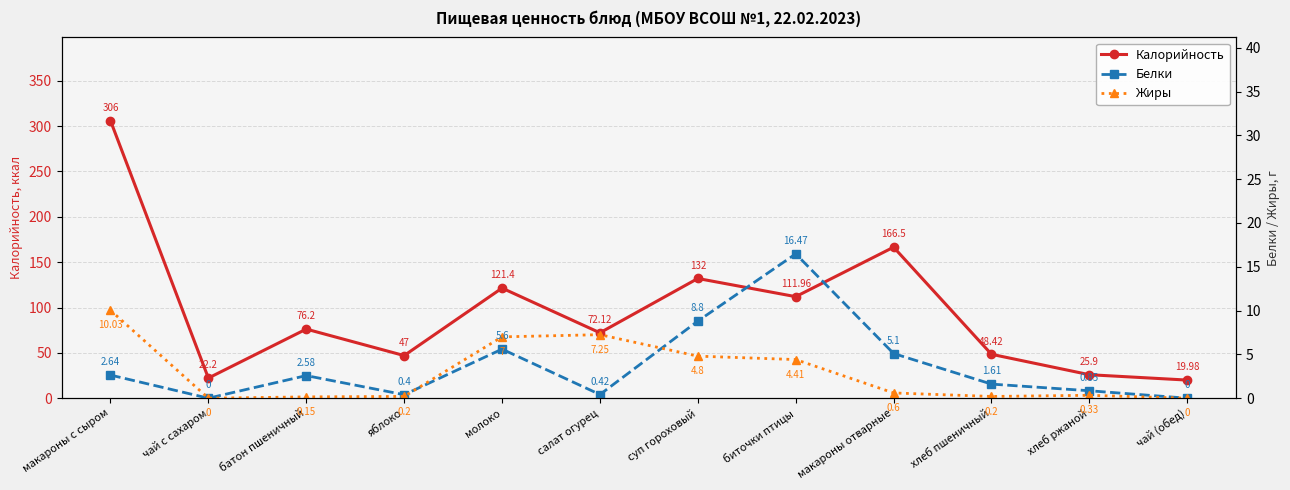

List the labels in order of Жиры value, smallest first.

чай с сахаром, чай (обед), батон пшеничный, яблоко, хлеб пшеничный, хлеб ржаной, макароны отварные, биточки птицы, суп гороховый, молоко, салат огурец, макароны с сыром